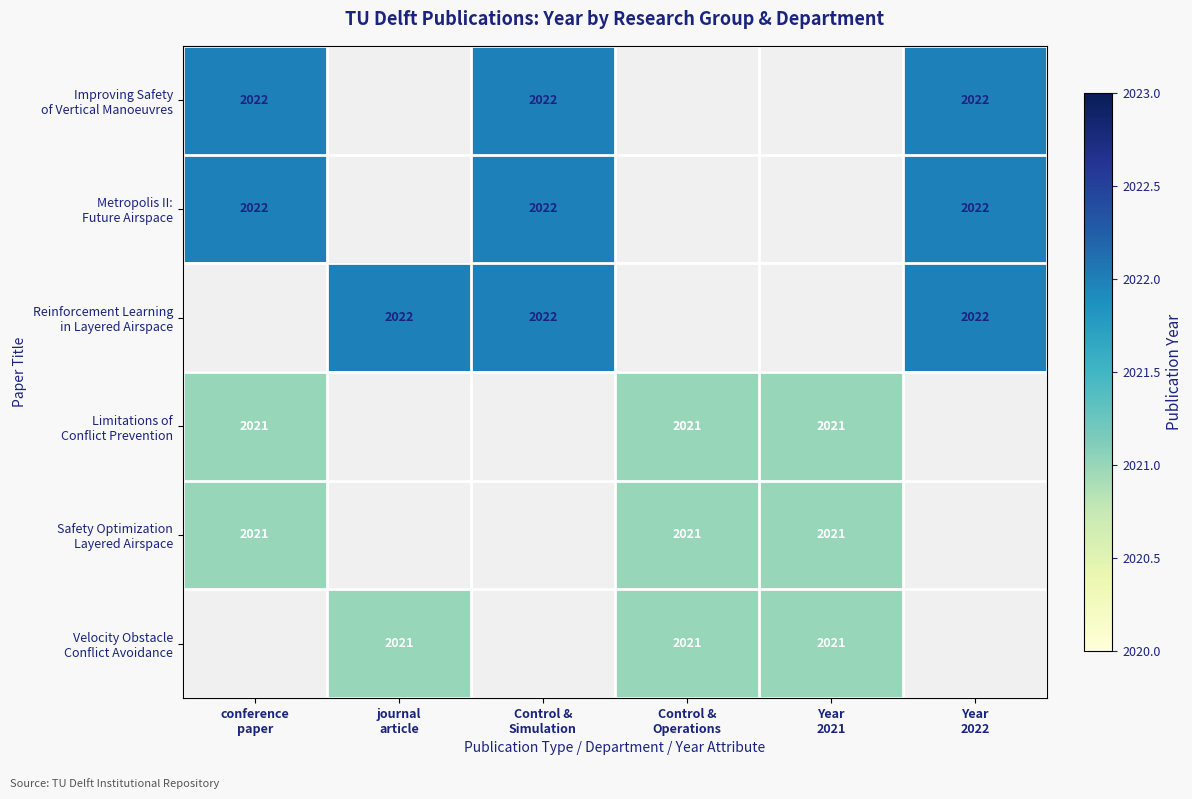

Read the Limitations of Conflict Prevention value at Year 2021.

2021.0